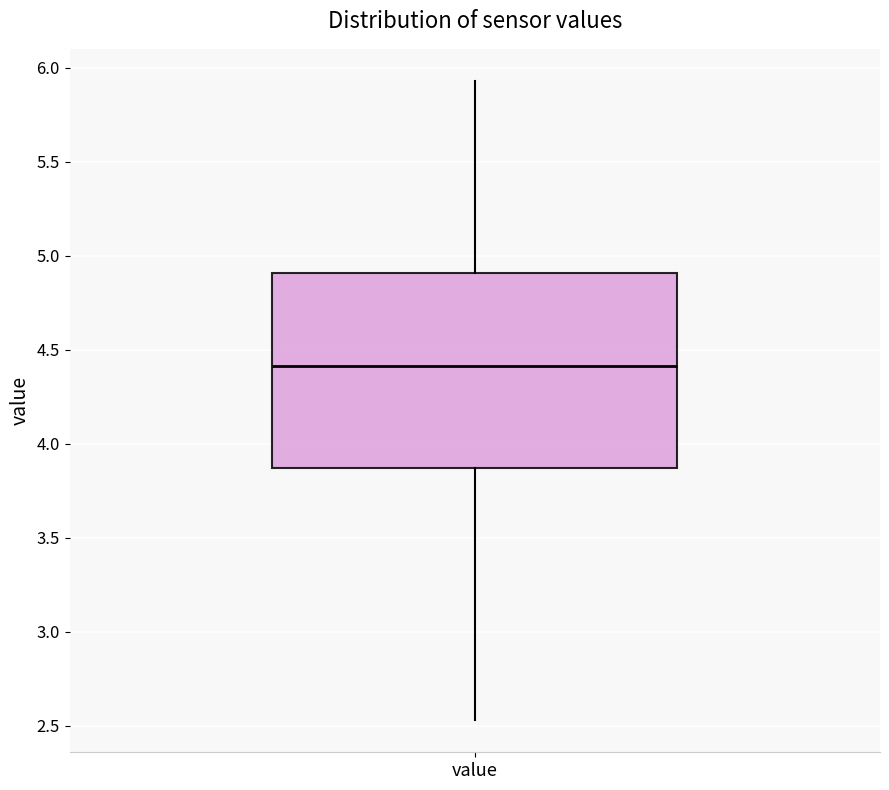

Read this box plot against the y-axis: the position of the median line, the range covered by the box, and the ends of both whiskers. The values are not printed on the chart, so give them approximately, as read against the axis.

median 4.40, box 3.85 to 4.90, whiskers 2.55 to 5.95